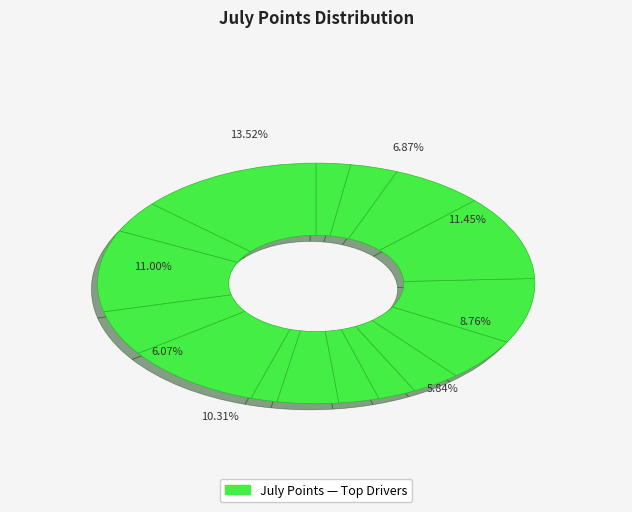

How many slices are in this pie chart?

16